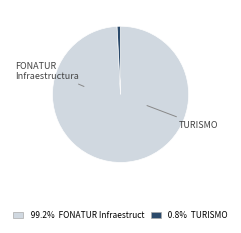

Is there a majority slice in this chart?

Yes